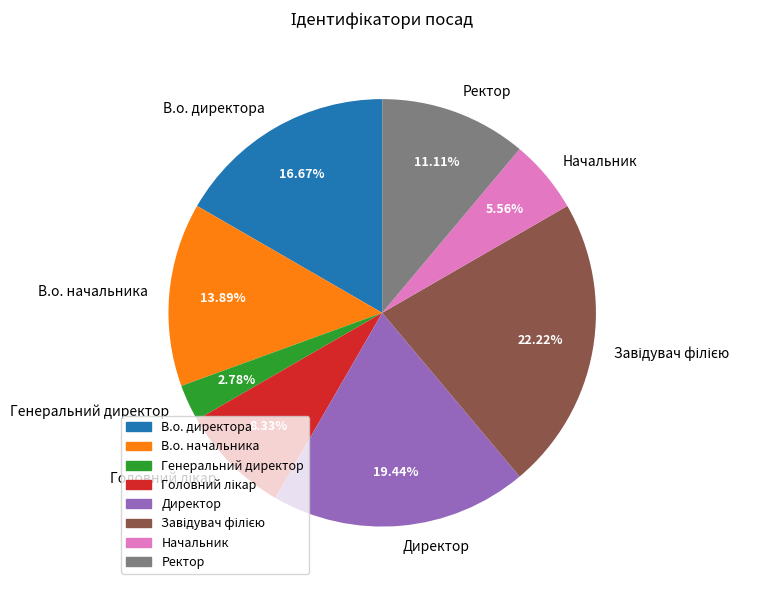

To the nearest percent, what portion does Начальник represent?

6%